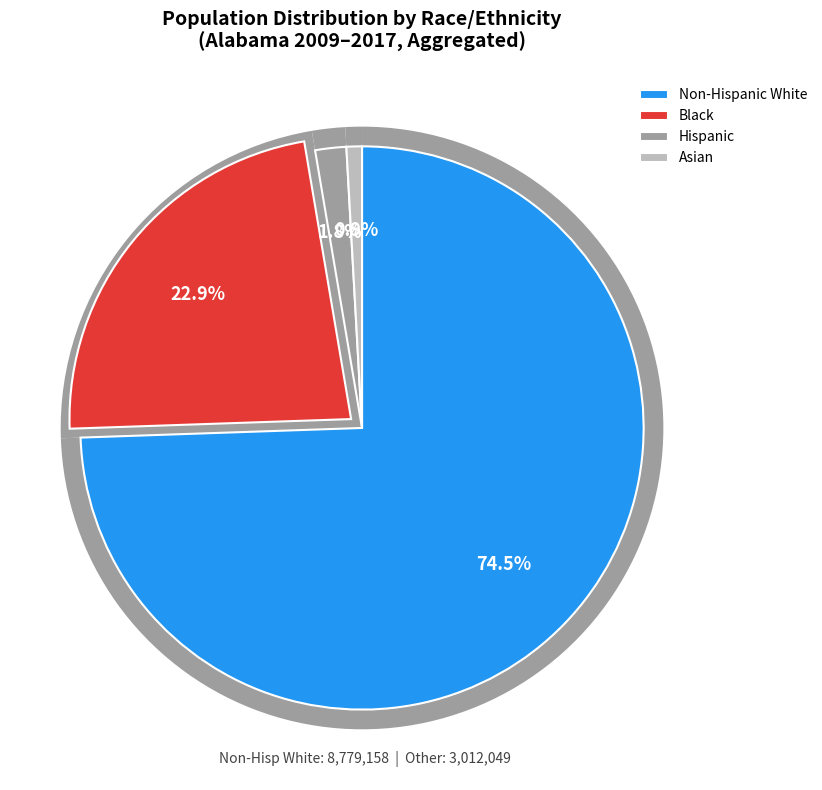

Does 5 account for over 50% of the chart?

No